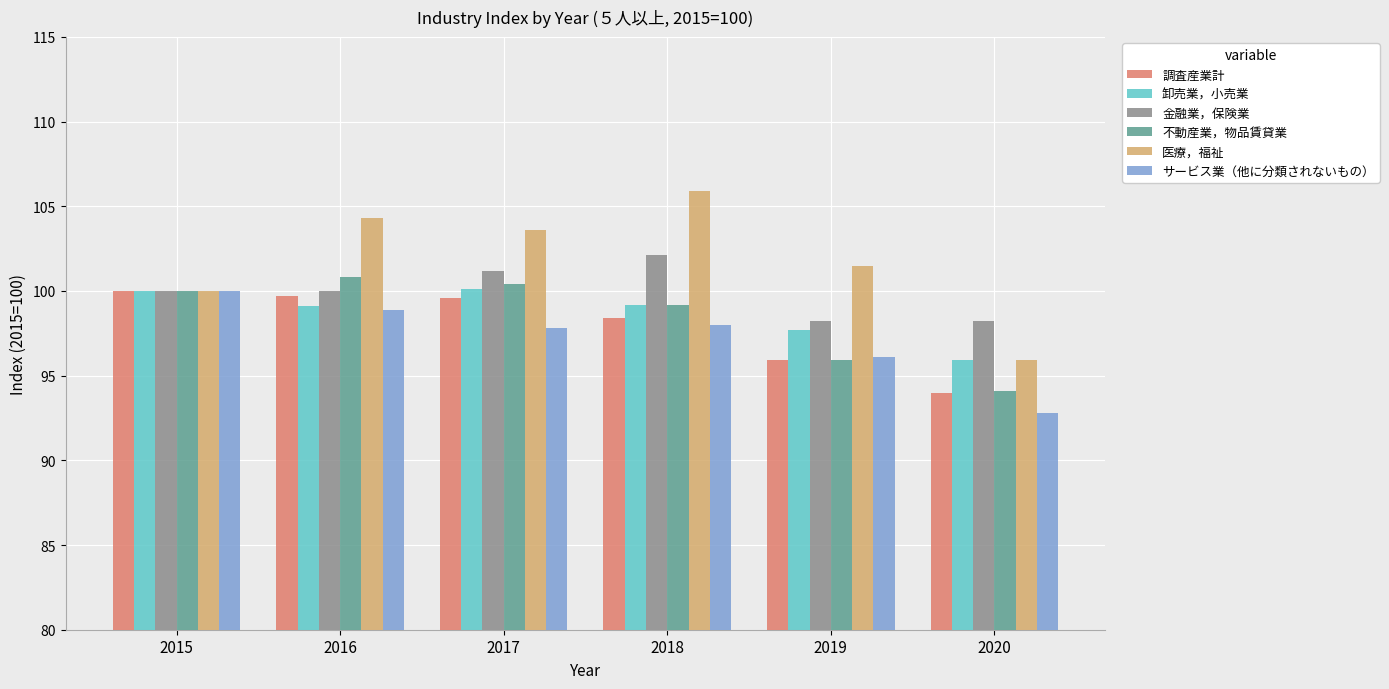

What is the smallest value displayed?

92.8